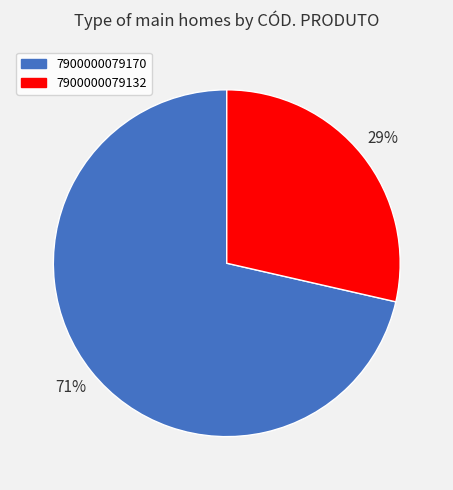

To the nearest percent, what is the average slice percentage?

50%